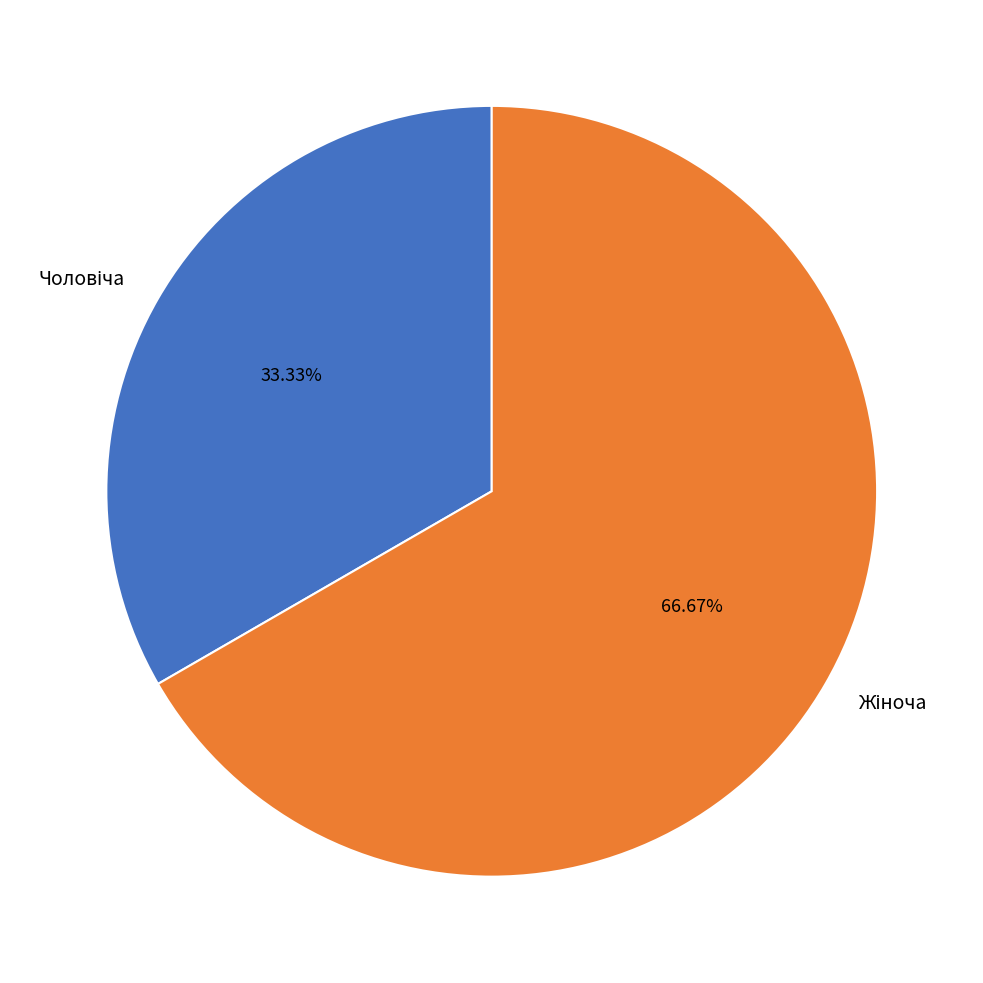

Does any single category account for the majority?

Yes